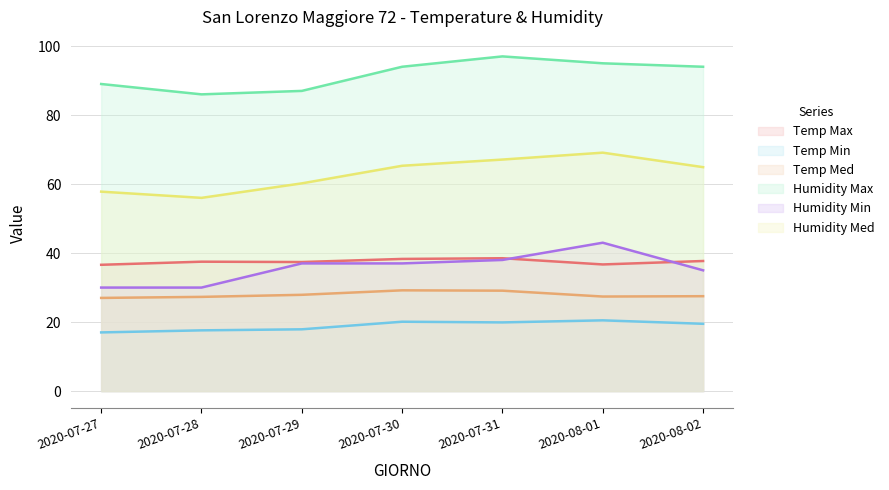

How many categories are shown in the chart?

7